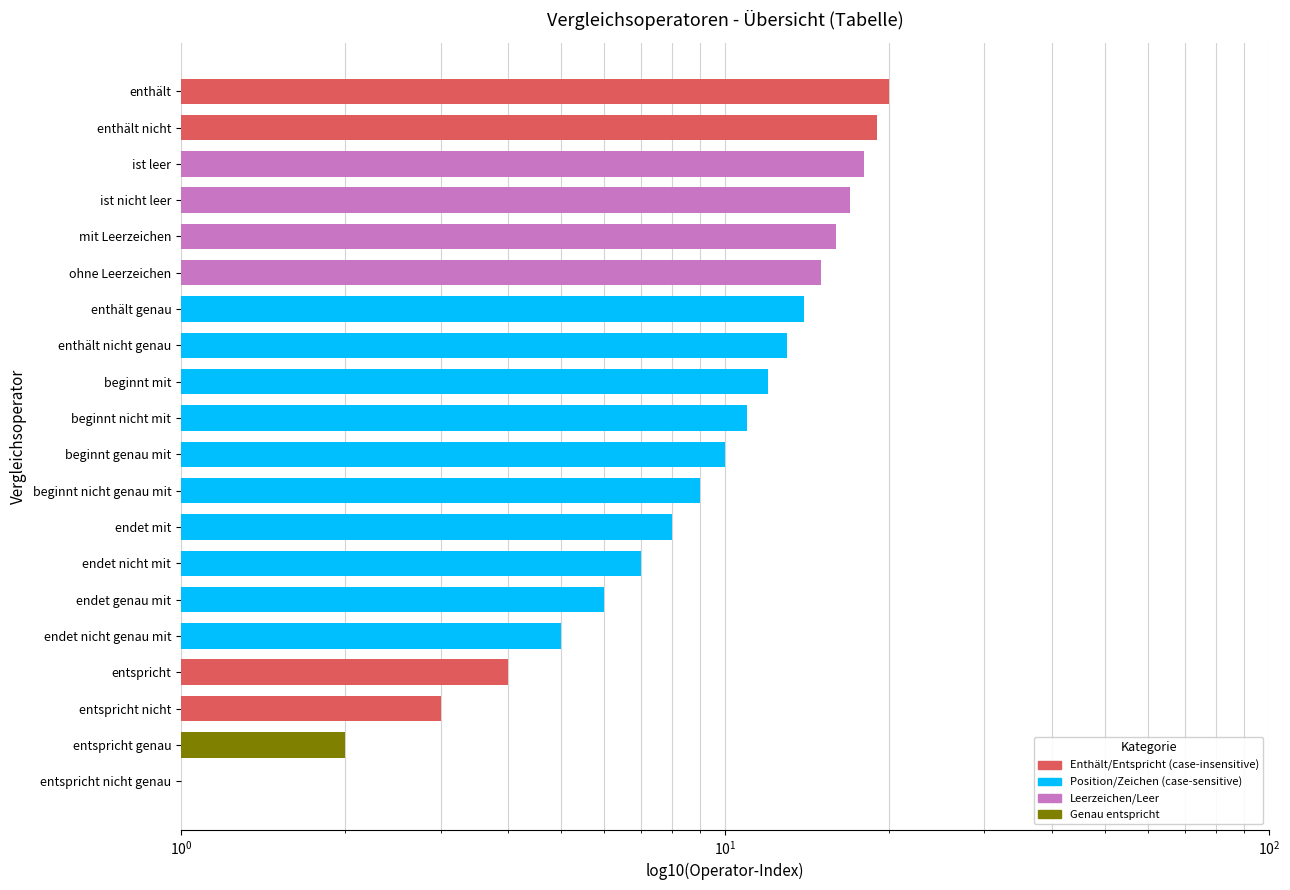

Does the chart contain stacked bars?

No